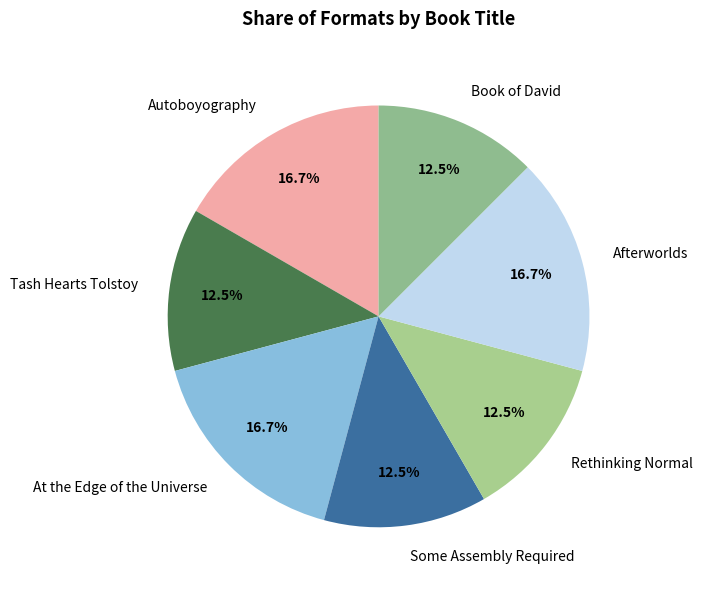

The Autoboyography slice represents 26% of the pie. True or false?

False